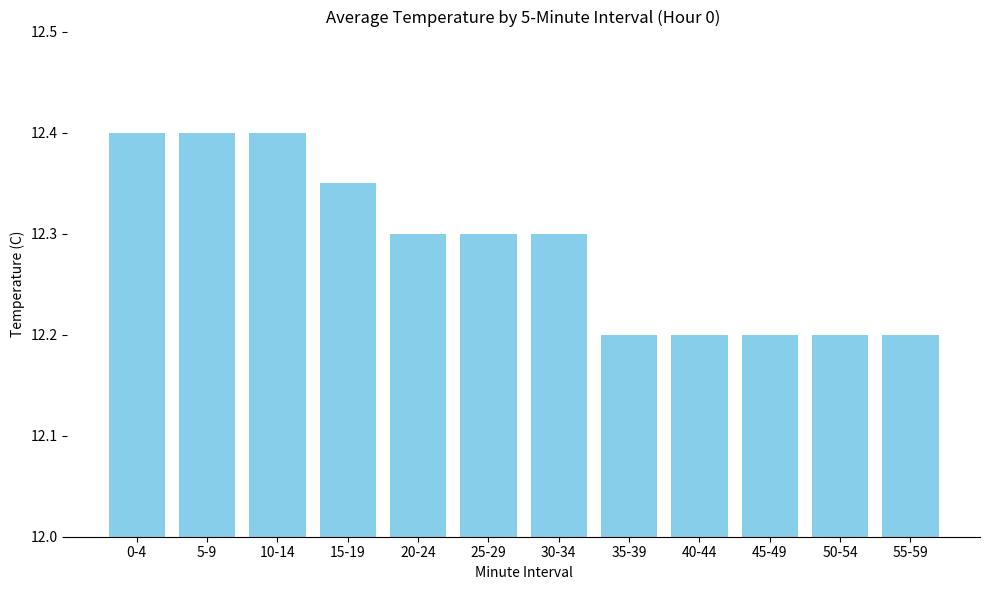

What is the value of the 1st bar from the left?

12.4